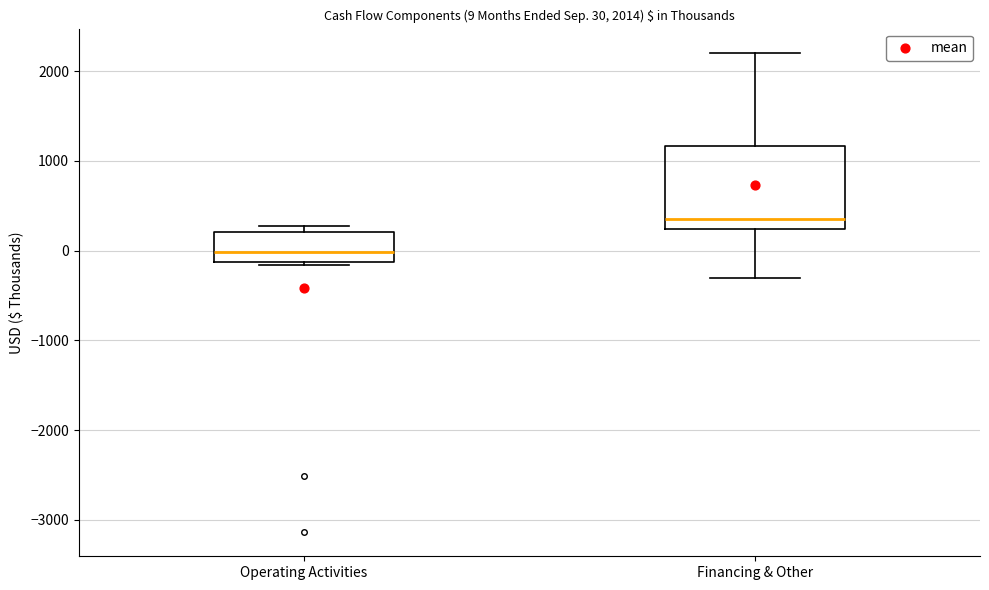

Which box has the lowest median line?

Operating Activities